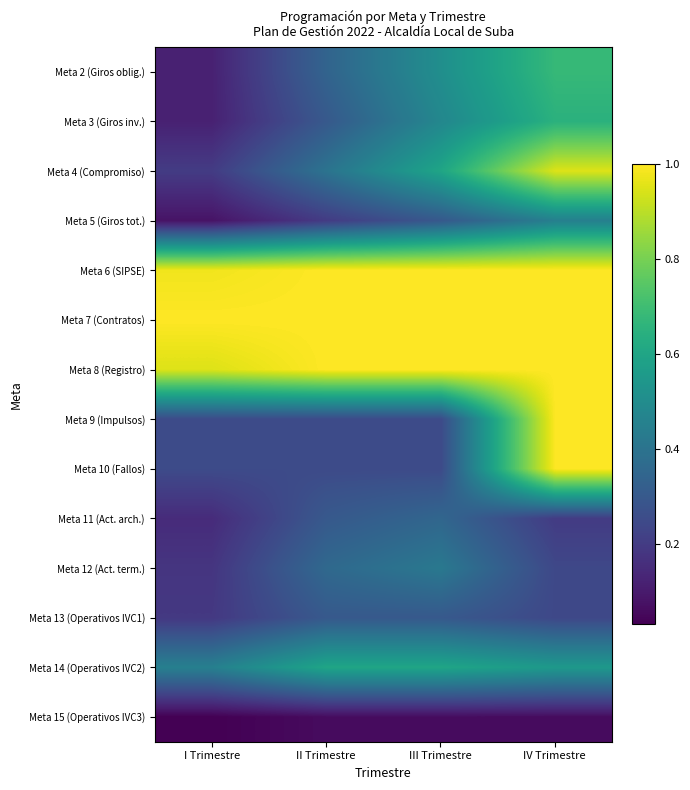

Which category has the highest value across all series?

II Trimestre